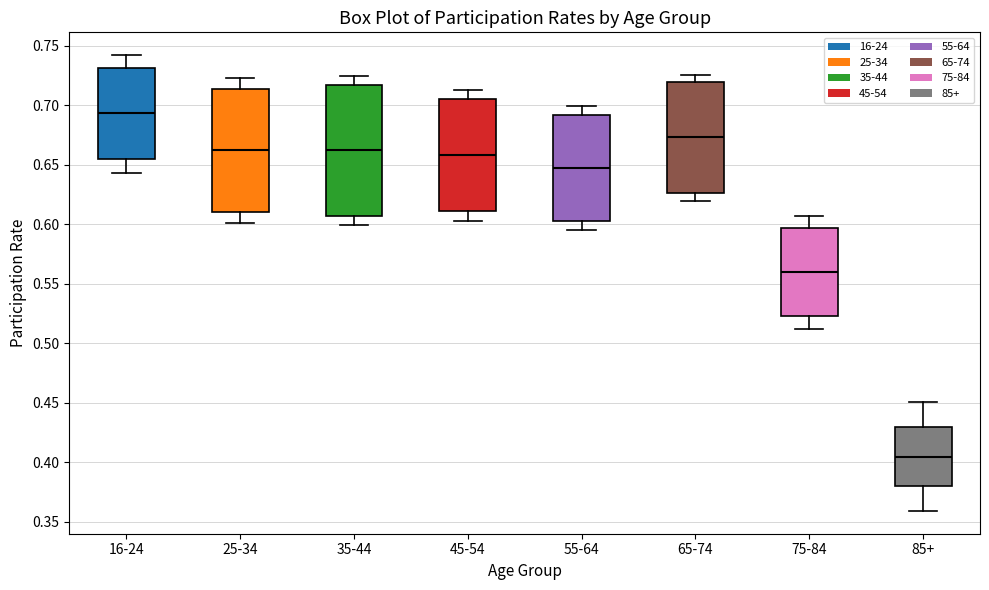

Reading left to right, read every box against the y-axis: the position of its median line, the range the box covers, and the ends of its whiskers. The values are not printed on the chart, so give them approximately, as read against the axis.

16-24: median 0.695, box 0.655 to 0.730, whiskers 0.645 to 0.740
25-34: median 0.660, box 0.610 to 0.715, whiskers 0.600 to 0.720
35-44: median 0.660, box 0.605 to 0.715, whiskers 0.600 to 0.725
45-54: median 0.660, box 0.610 to 0.705, whiskers 0.605 to 0.715
55-64: median 0.645, box 0.600 to 0.690, whiskers 0.595 to 0.700
65-74: median 0.675, box 0.625 to 0.720, whiskers 0.620 to 0.725
75-84: median 0.560, box 0.525 to 0.595, whiskers 0.510 to 0.605
85+: median 0.405, box 0.380 to 0.430, whiskers 0.360 to 0.450